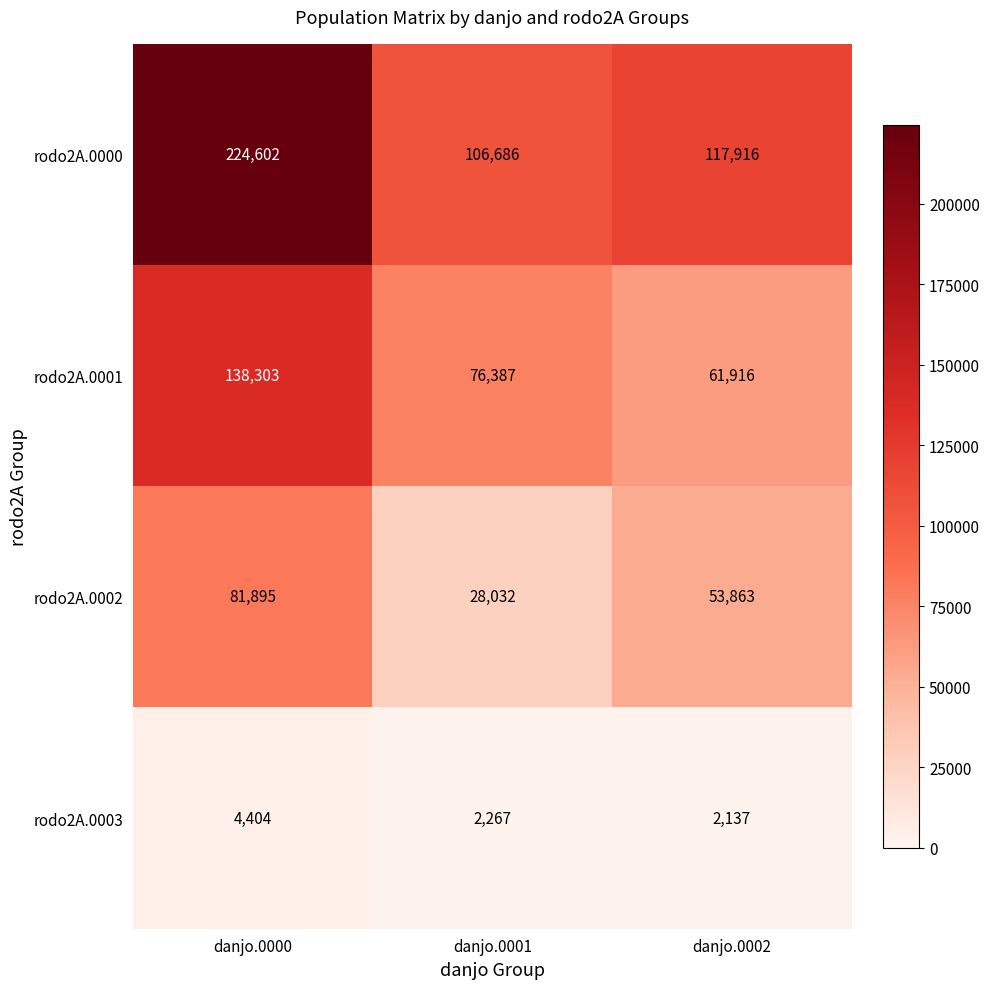

Between danjo.0001 and danjo.0002, which series saw the biggest shift?

rodo2A.0002